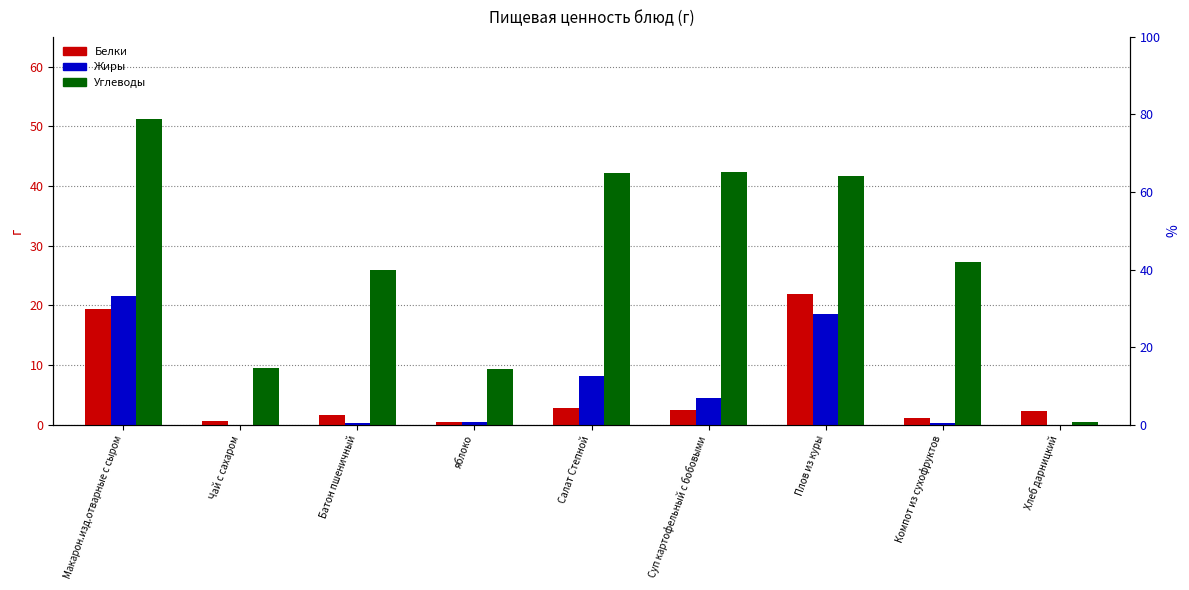

The Жиры series shows 21.5 at Макарон.изд.отварные с сыром. True or false?

True